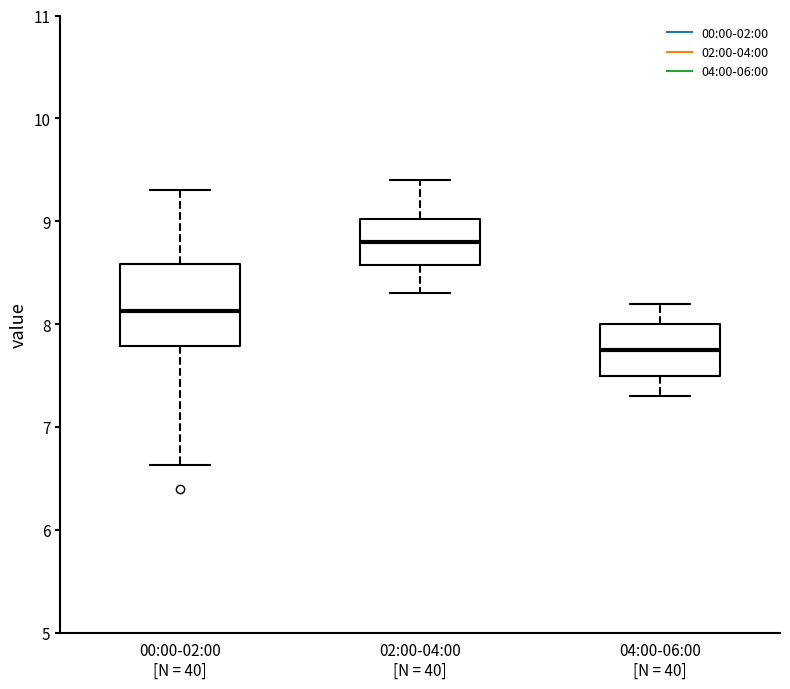

Where does the median line of the box for 00:00-02:00 [N = 40] sit on the y-axis? The values are not printed on the chart, so give them approximately, as read against the axis.

8.1